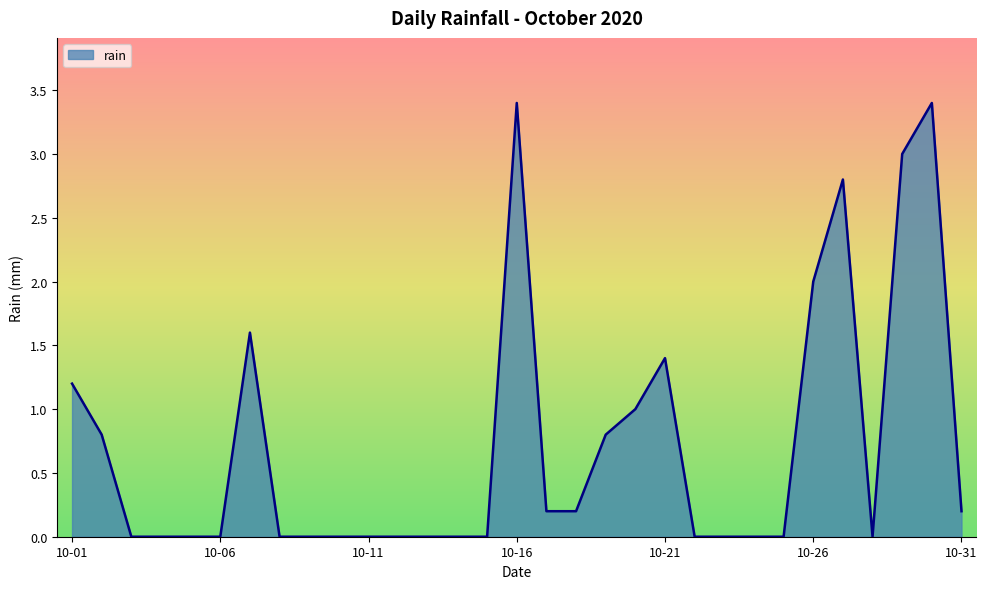

Reading left to right, transcribe all the data shown in this chart.

1.2	0.8	0.0	0.0	0.0	0.0	1.6	0.0	0.0	0.0	0.0	0.0	0.0	0.0	0.0	3.4	0.2	0.2	0.8	1.0	1.4	0.0	0.0	0.0	0.0	2.0	2.8	0.0	3.0	3.4	0.2